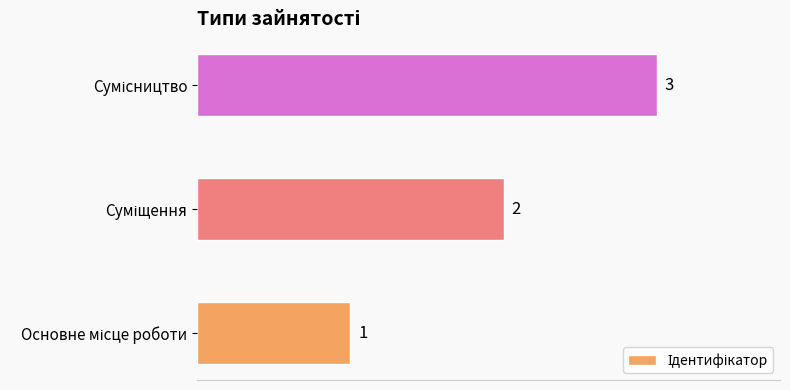

How many bars are there in total?

3